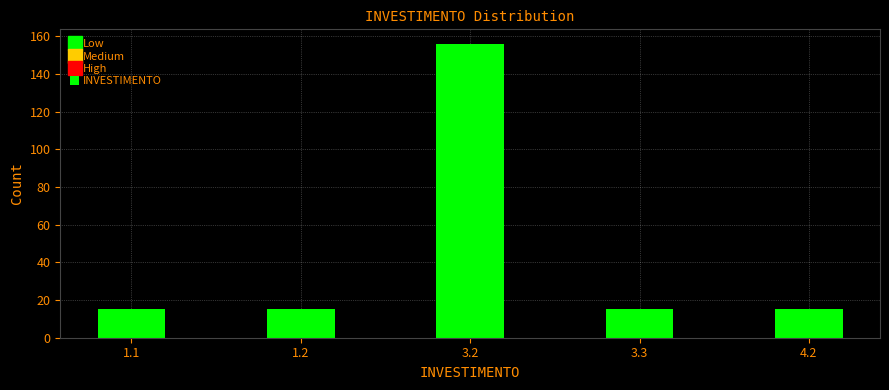

Reading right to left, what are all the values shown in this chart?

15	15	156	15	15